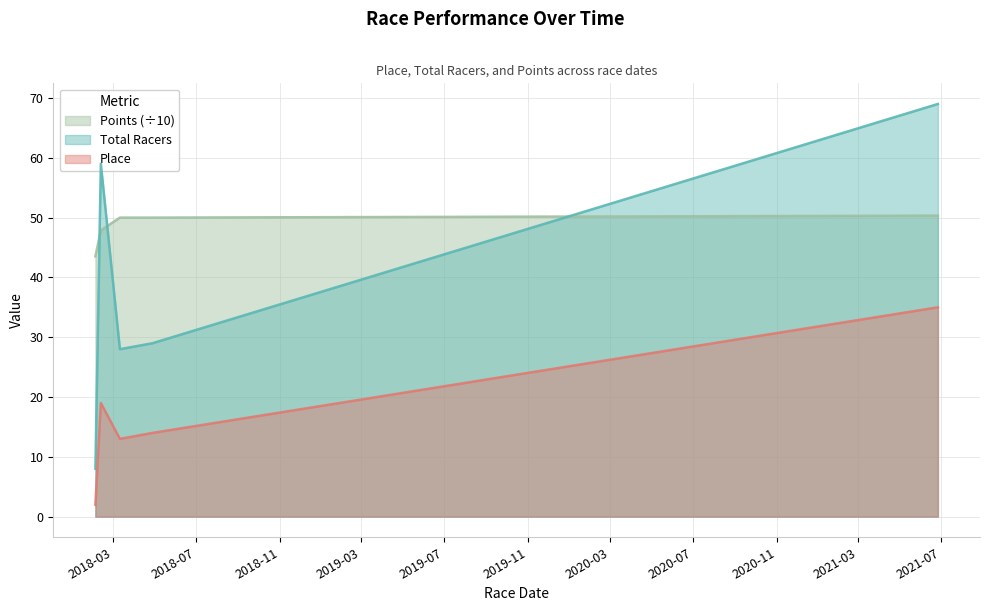

Which category has the lowest value in the Place series?

2018-02-03